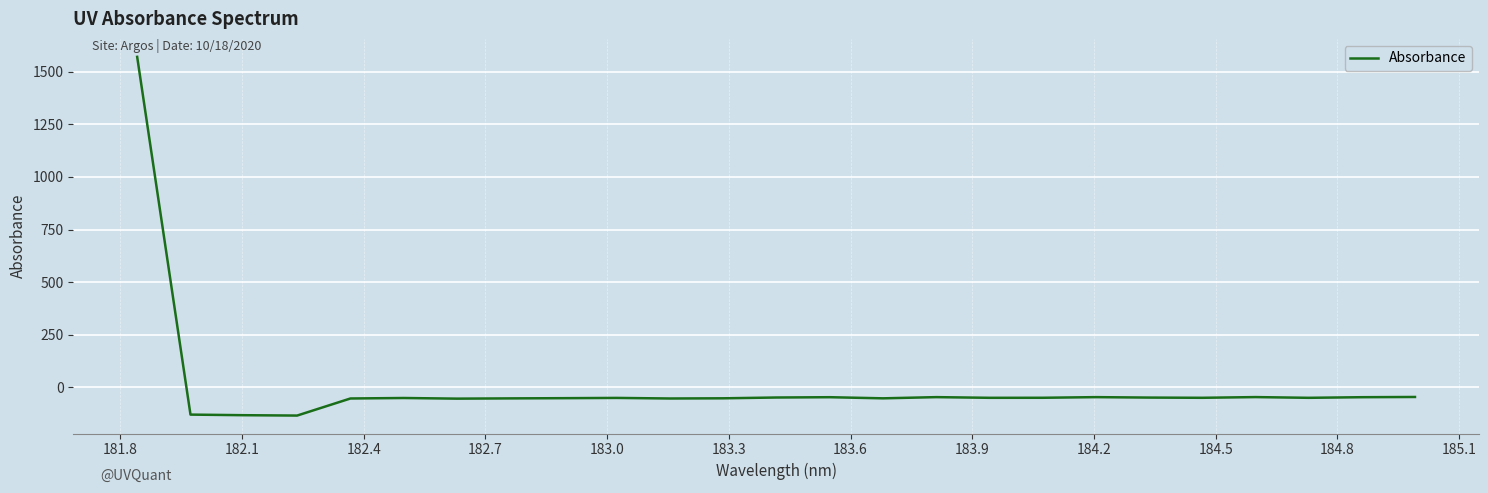

What is the maximum value shown in the chart?

1571.1